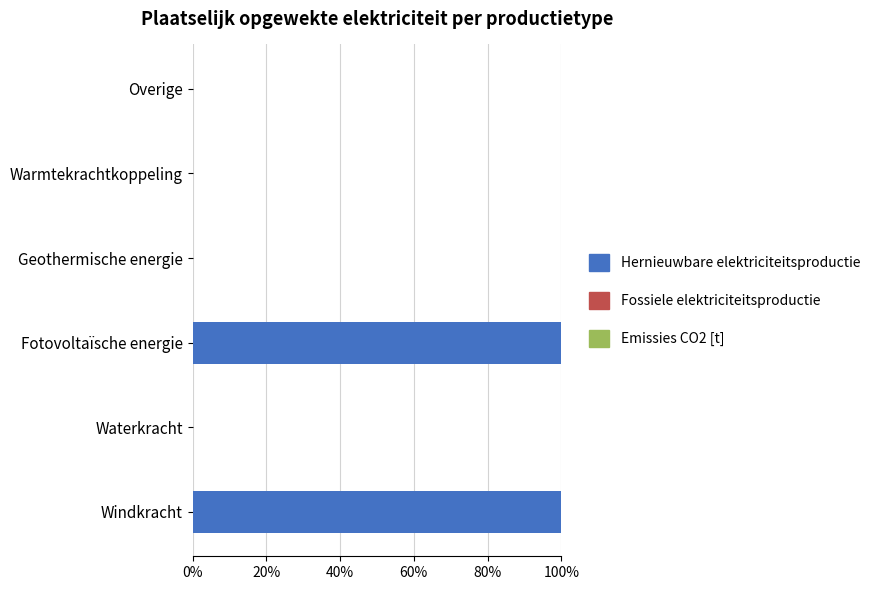

Are the bars horizontal?

Yes